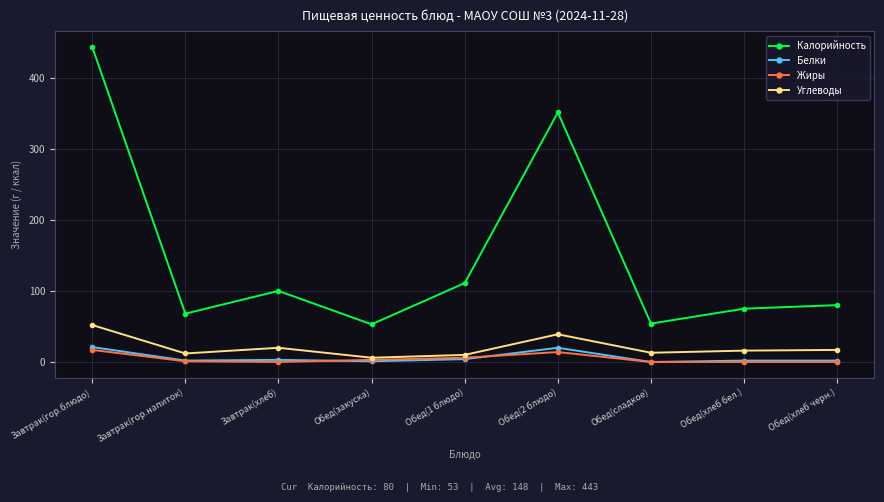

What is the value of the Углеводы point at the 7th from the left?

13